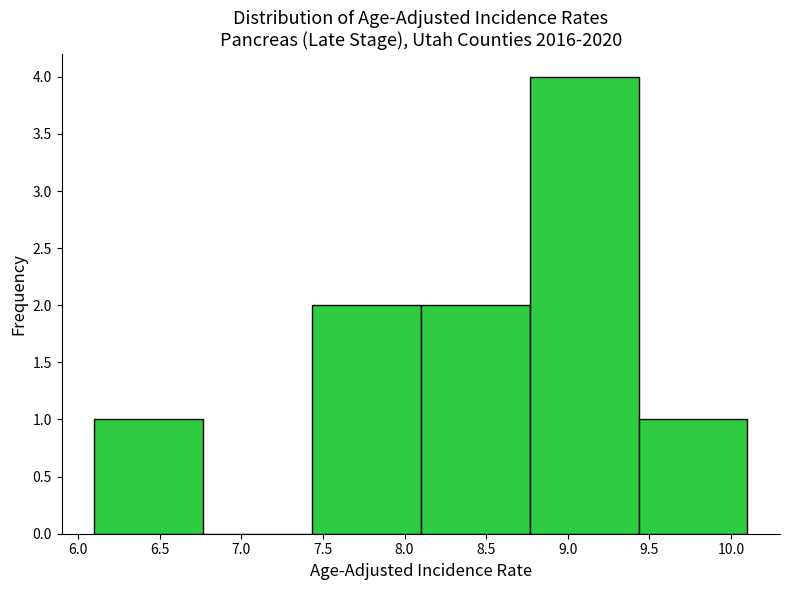

Reading left to right, transcribe this chart: for each bar, give the range it covers on the x-axis and its height. Neither the bar edges nor the heights are printed on the chart, so give them approximately, as read against the axes.

6.10 to 6.75: 1
6.75 to 7.45: 0
7.45 to 8.10: 2
8.10 to 8.75: 2
8.75 to 9.45: 4
9.45 to 10.10: 1